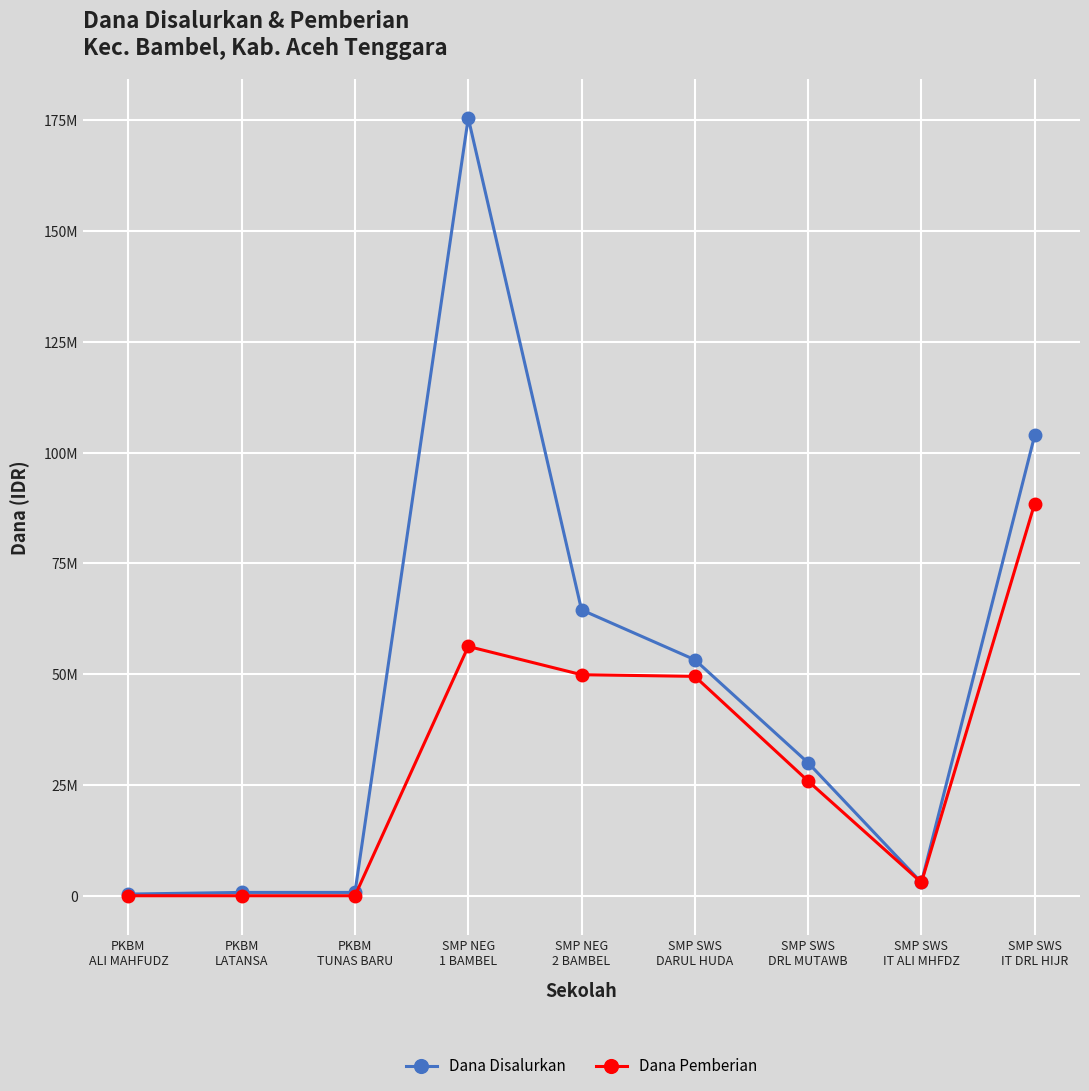

Does the chart have visible grid lines?

Yes